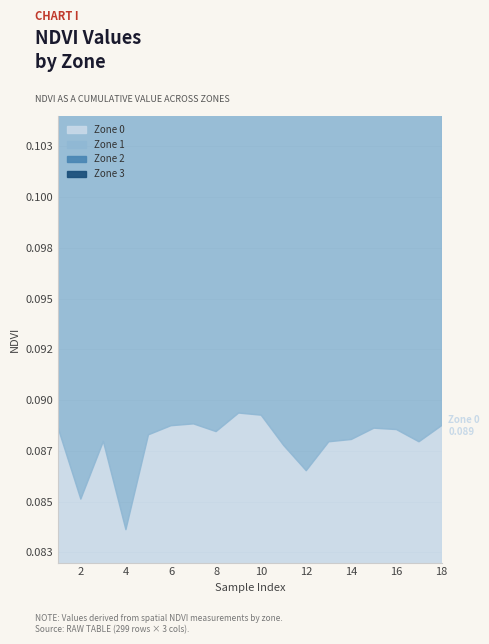

At which category is the sum across all series the highest?

18